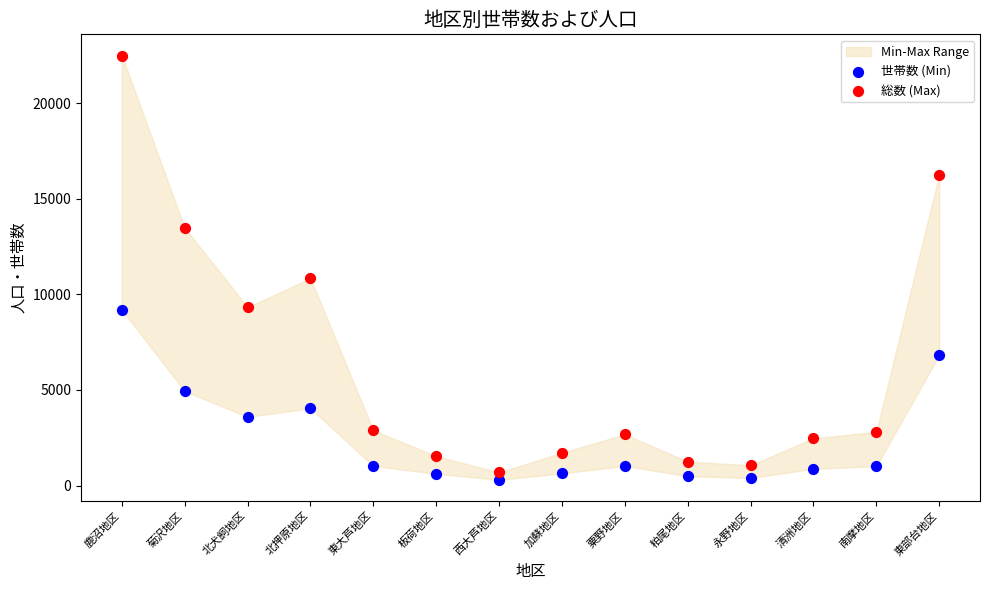

Across all data points, what is the range of Y values (max minus min)?

22203